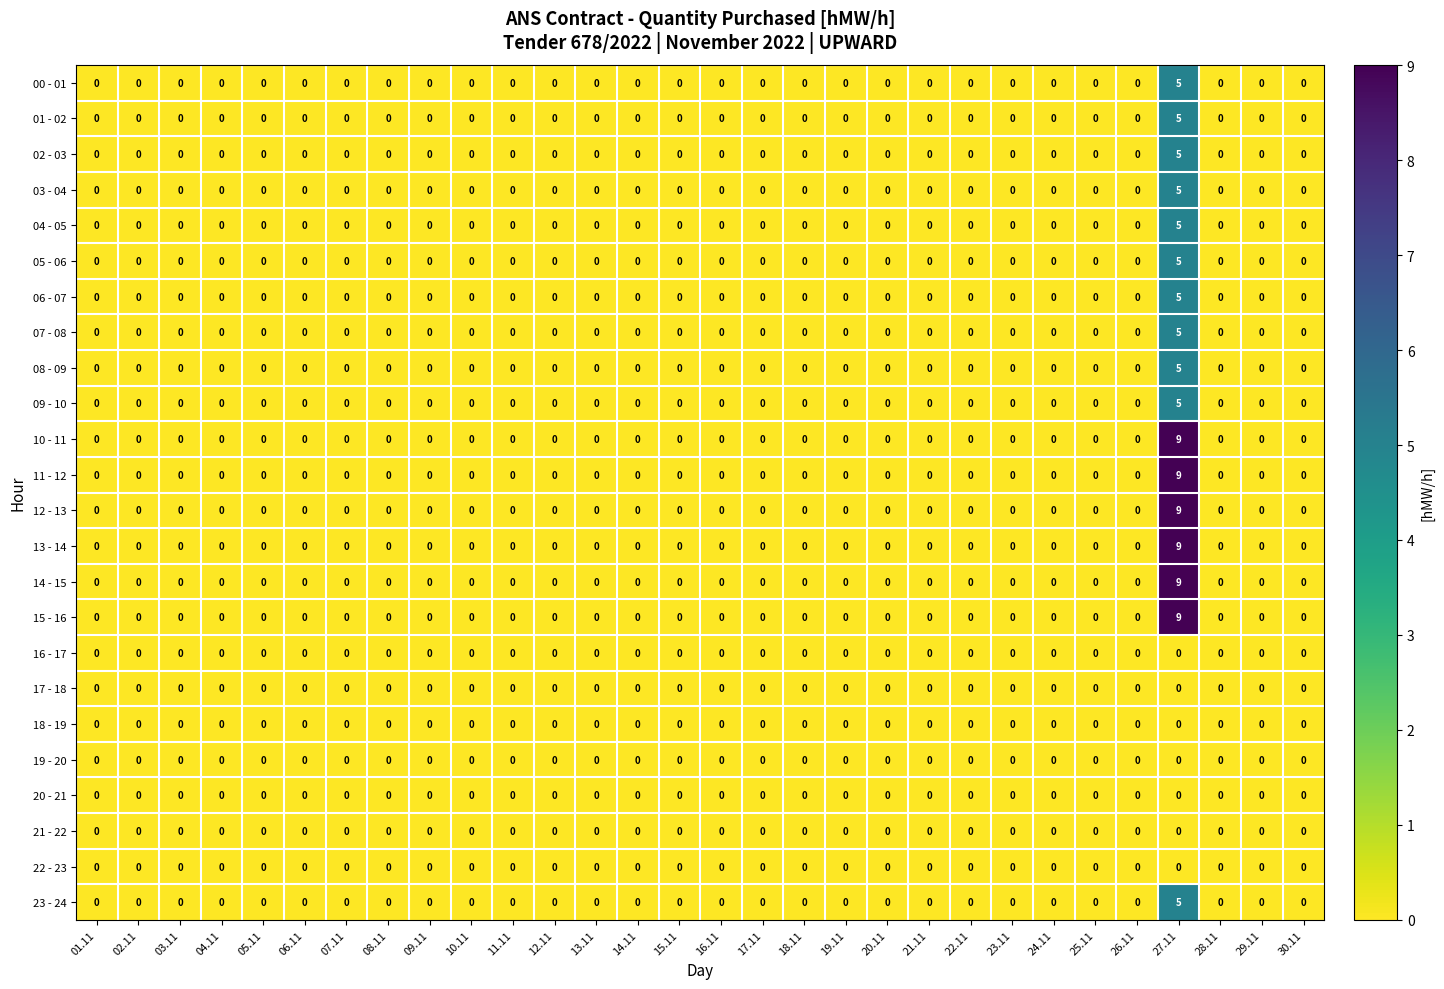

How many distinct data groups are displayed?

24